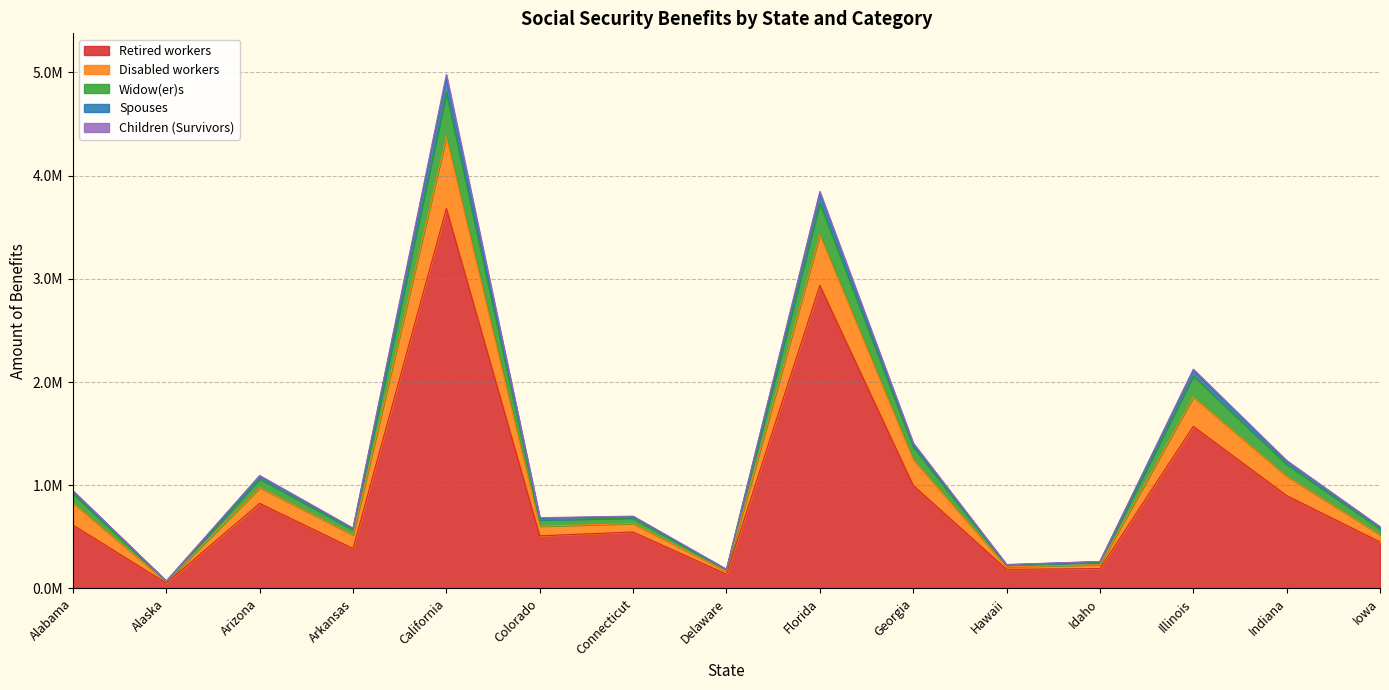

Where is the first local minimum for Children (Survivors)?

Alaska